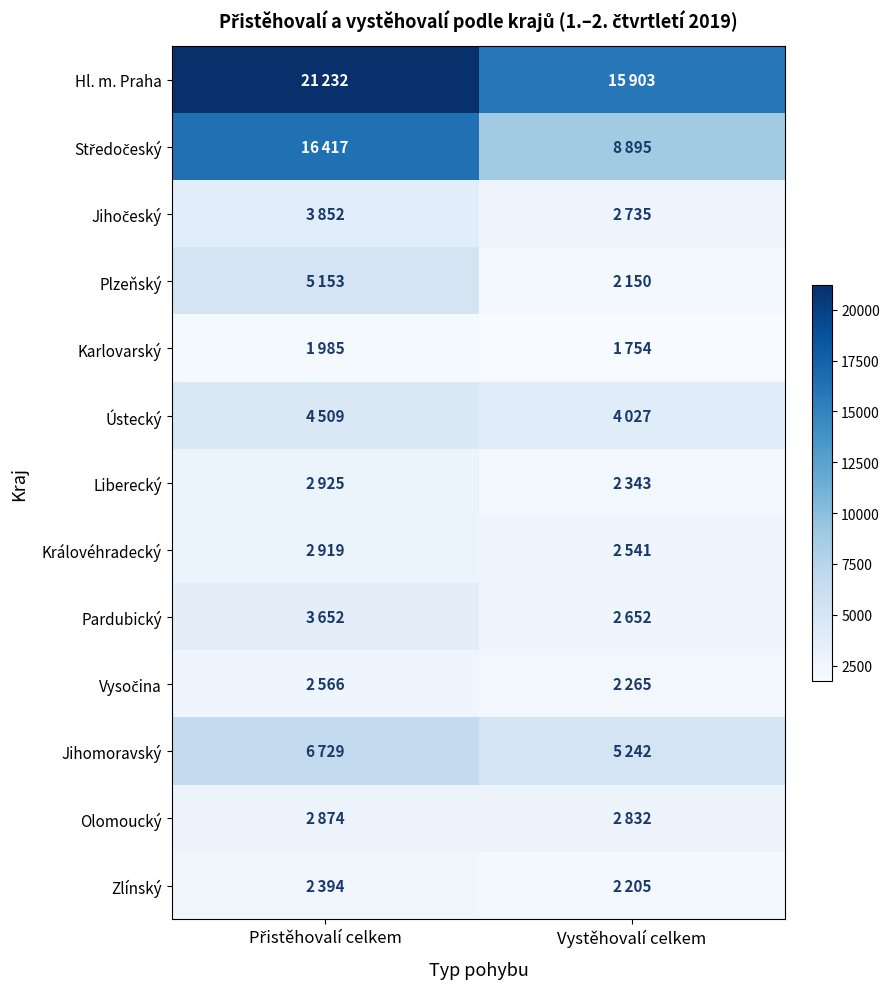

At how many categories does at least one series exceed 4591?

2